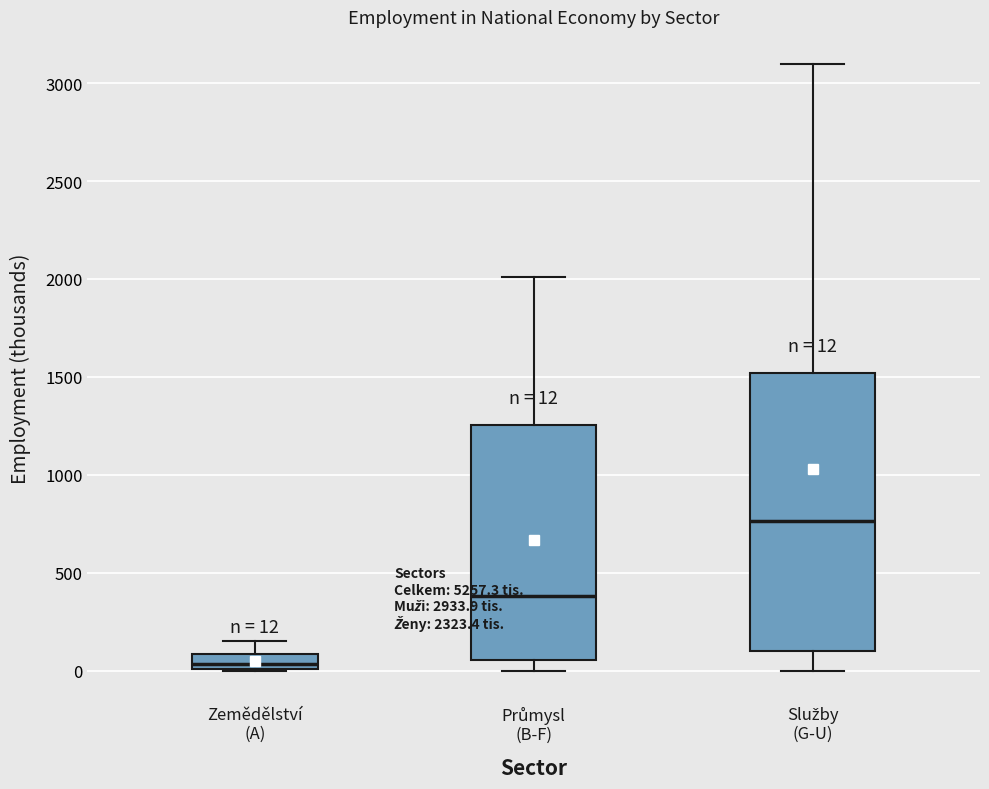

Which box is the tallest, from its lower edge to its upper edge?

Služby (G-U)